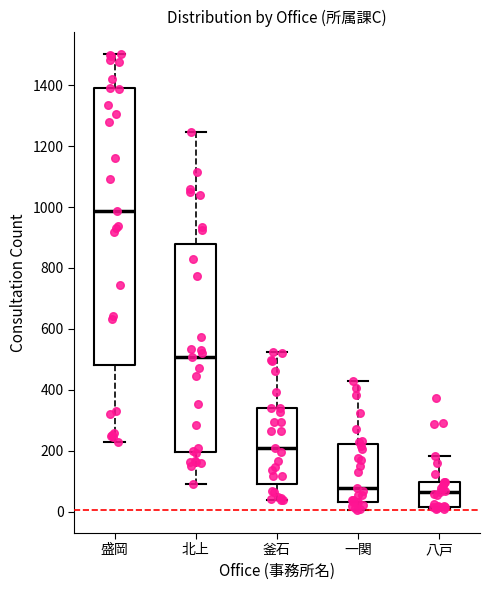

Which box has the highest median line?

盛岡